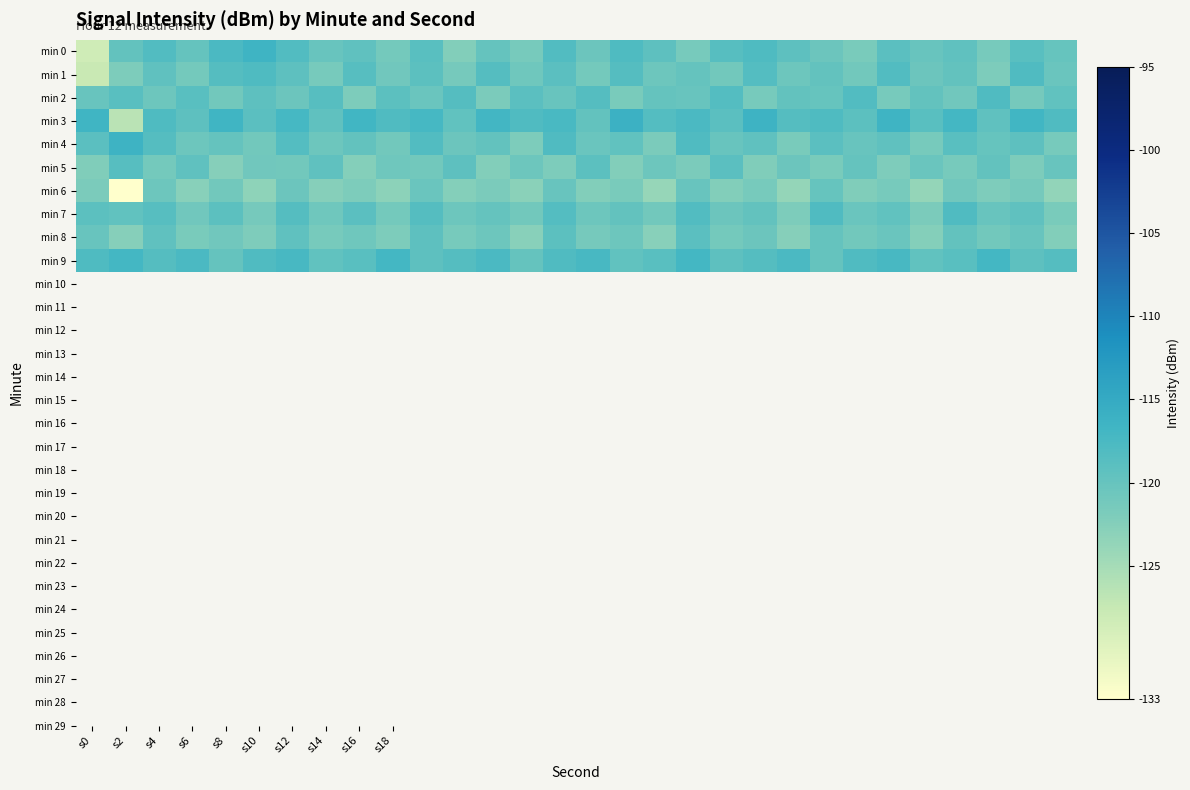

What is the greatest value displayed?

-116.0